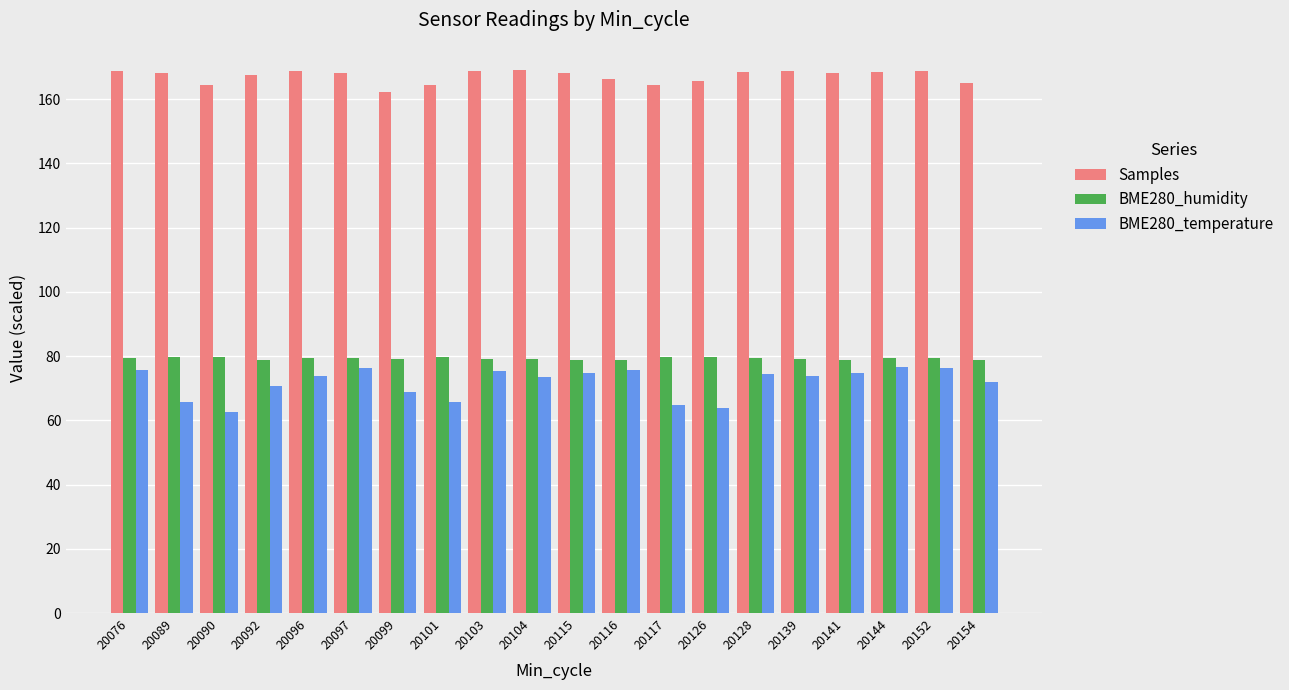

Which series has the largest total across all categories?

Samples